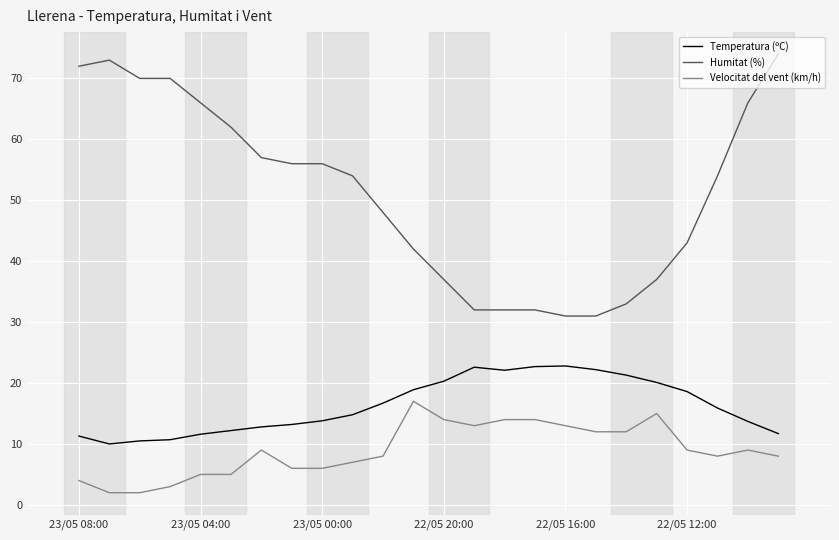

True or false: Humitat (%) and Velocitat del vent (km/h) intersect in this chart.

False